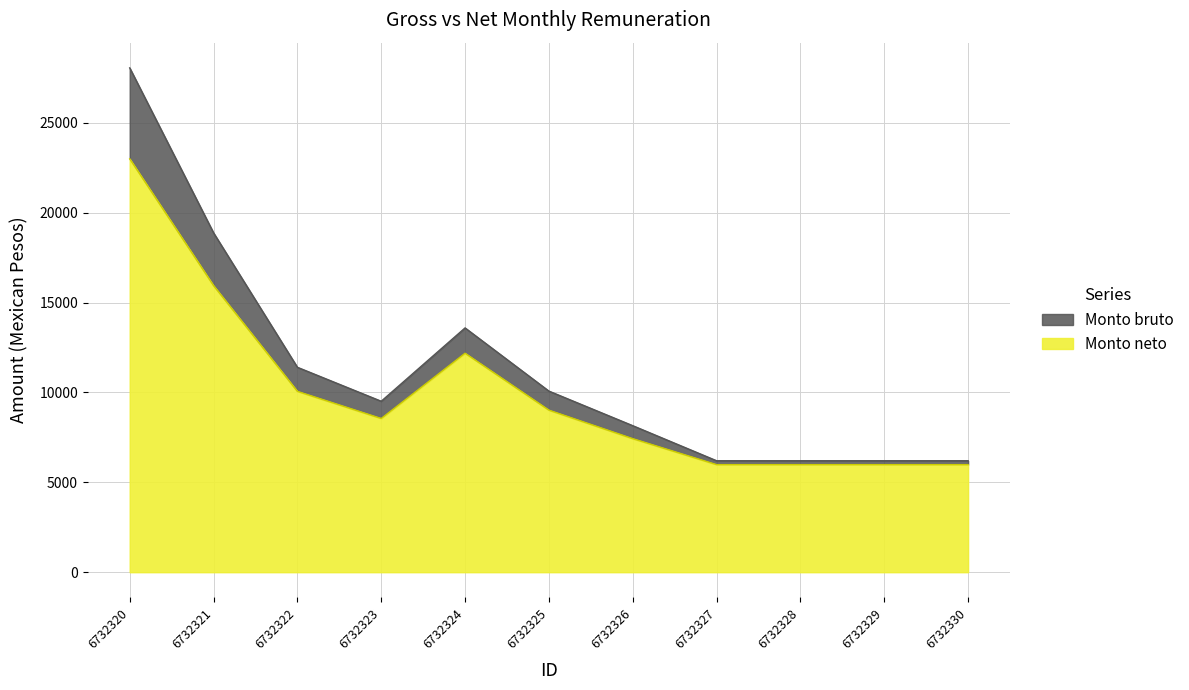

What is the minimum value for Monto bruto?

6200.0